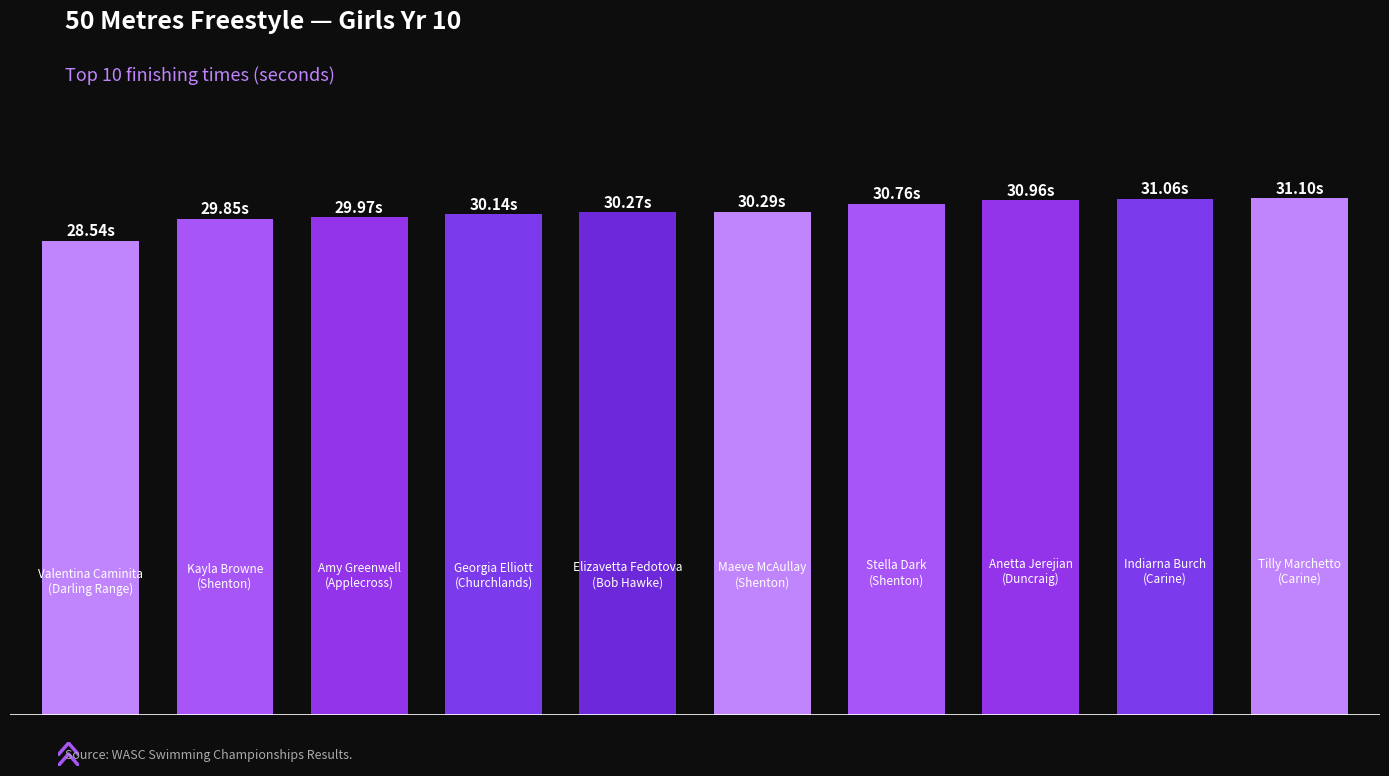

How many values are below 30?

3